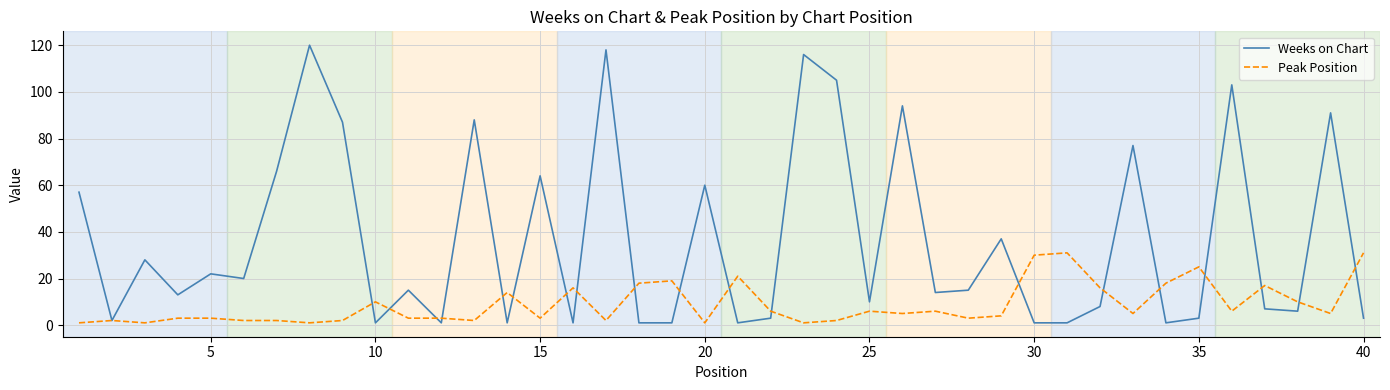

Which series has the largest total across all categories?

Weeks on Chart